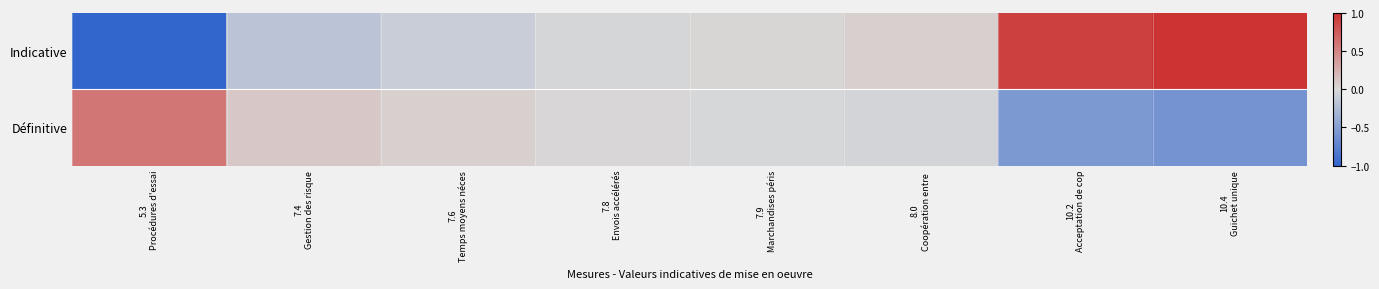

List the series in order of their peak value, lowest first.

Définitive, Indicative